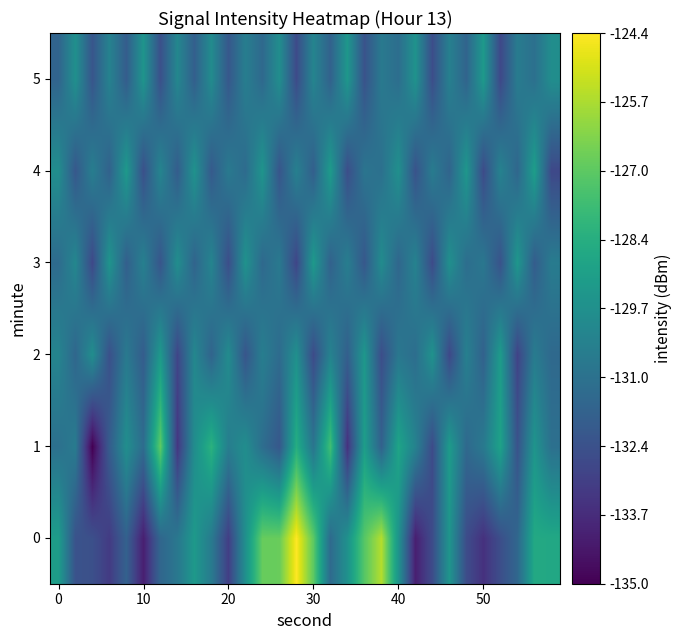

Reading left to right, transcribe all the data shown in this chart.

0: -129.1	-132.3	-132.4	-133.2	-131.7	-134.1	-131.5	-130.8	-129.3	-130.6	-133.1	-129.7	-126.9	-126.8	-124.4	-127.0	-131.3	-129.6	-127.2	-125.6	-129.5	-134.1	-132.6	-129.5	-132.5	-133.5	-132.5	-131.5	-128.6	-128.6
1: -131.1	-130.6	-135.0	-131.9	-129.8	-131.3	-127.0	-133.3	-129.8	-128.2	-130.5	-129.8	-131.2	-132.1	-128.4	-130.9	-127.6	-133.5	-129.1	-131.7	-128.8	-130.3	-132.6	-129.2	-131.4	-130.7	-128.9	-132.3	-129.5	-131.1
2: -130.2	-131.5	-129.8	-132.4	-130.7	-131.9	-129.3	-132.8	-130.1	-131.6	-129.9	-132.2	-130.5	-131.3	-129.7	-132.6	-130.3	-131.8	-129.4	-132.5	-130.8	-131.2	-129.6	-132.7	-130.4	-131.7	-129.2	-132.9	-130.6	-131.4
3: -131.3	-130.1	-132.7	-129.5	-131.8	-130.4	-132.2	-129.8	-131.6	-130.2	-132.5	-129.6	-131.4	-130.7	-132.8	-129.3	-131.7	-130.5	-132.1	-129.9	-131.5	-130.3	-132.6	-129.7	-131.2	-130.8	-132.3	-129.4	-131.9	-130.6
4: -129.8	-132.1	-130.5	-131.7	-129.3	-132.4	-130.2	-131.9	-129.6	-132.0	-130.7	-131.3	-129.5	-132.2	-130.4	-131.8	-129.2	-132.5	-130.9	-131.1	-129.7	-132.3	-130.6	-131.6	-129.4	-132.6	-130.3	-131.5	-129.1	-132.7
5: -131.6	-129.7	-132.2	-130.3	-131.9	-129.5	-132.4	-130.1	-131.8	-129.9	-132.1	-130.5	-131.4	-129.8	-132.6	-130.2	-131.7	-129.4	-132.3	-130.7	-131.2	-129.6	-132.5	-130.4	-131.6	-129.3	-132.7	-130.6	-131.1	-129.8